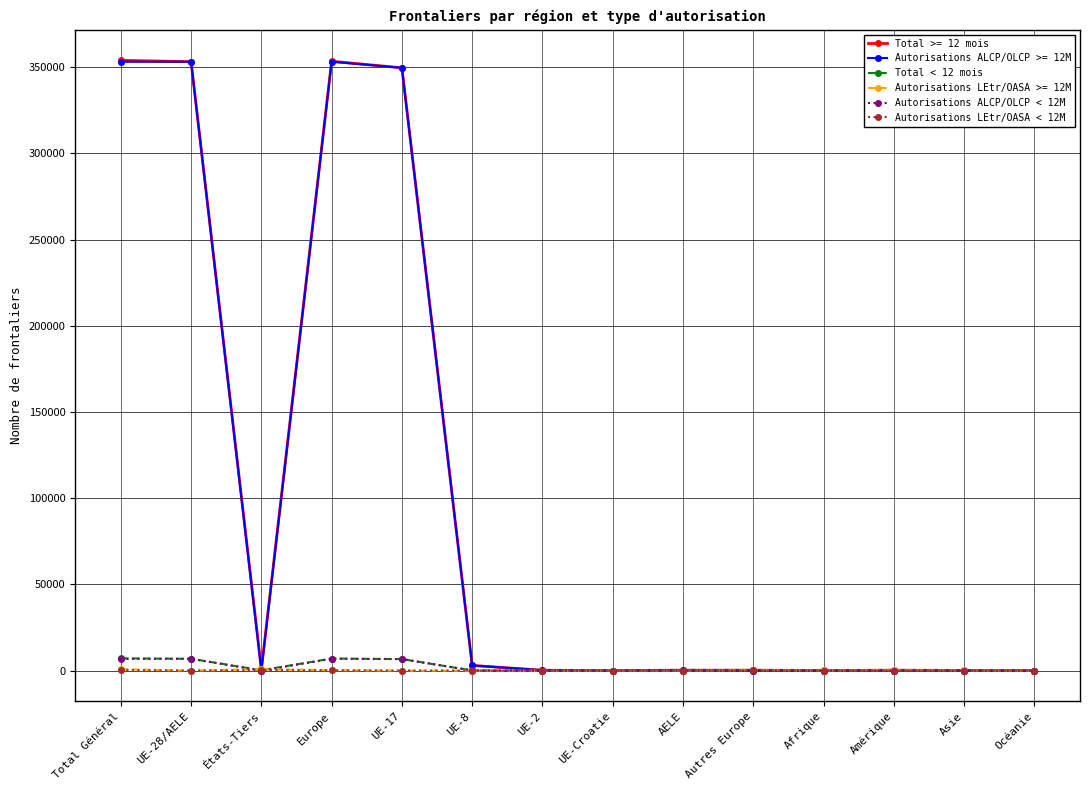

What is the average value of the Autorisations ALCP/OLCP < 12M series?

1956